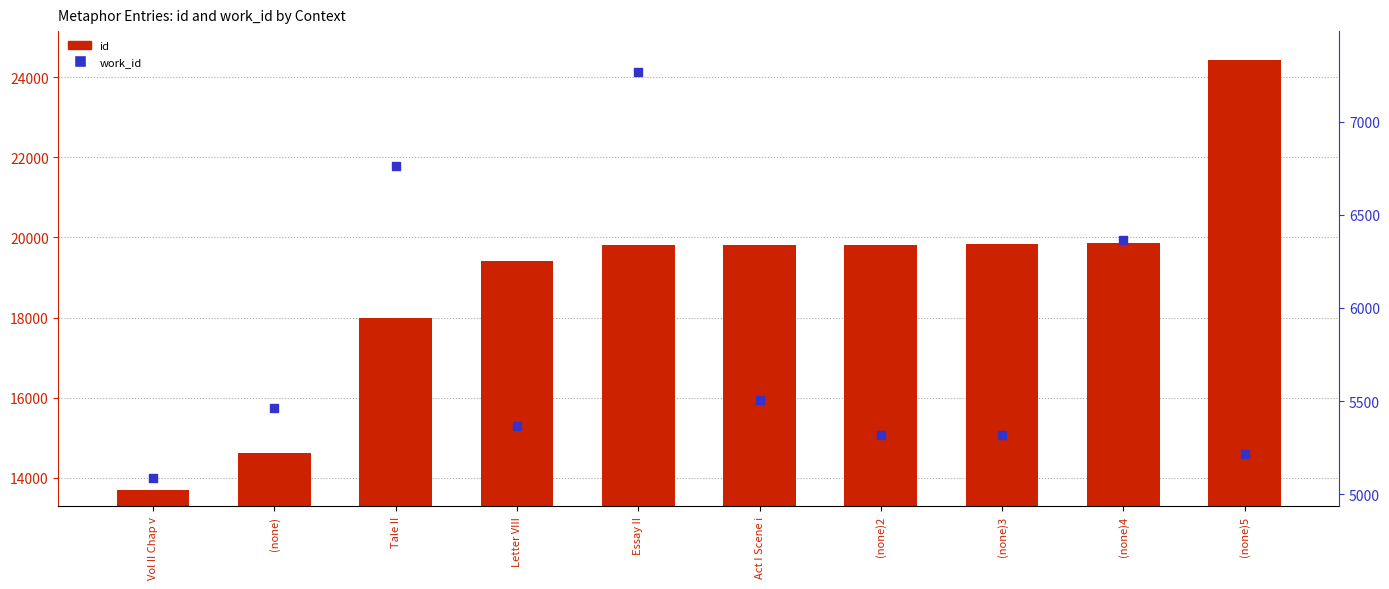

At how many categories does at least one series exceed 16025?

8